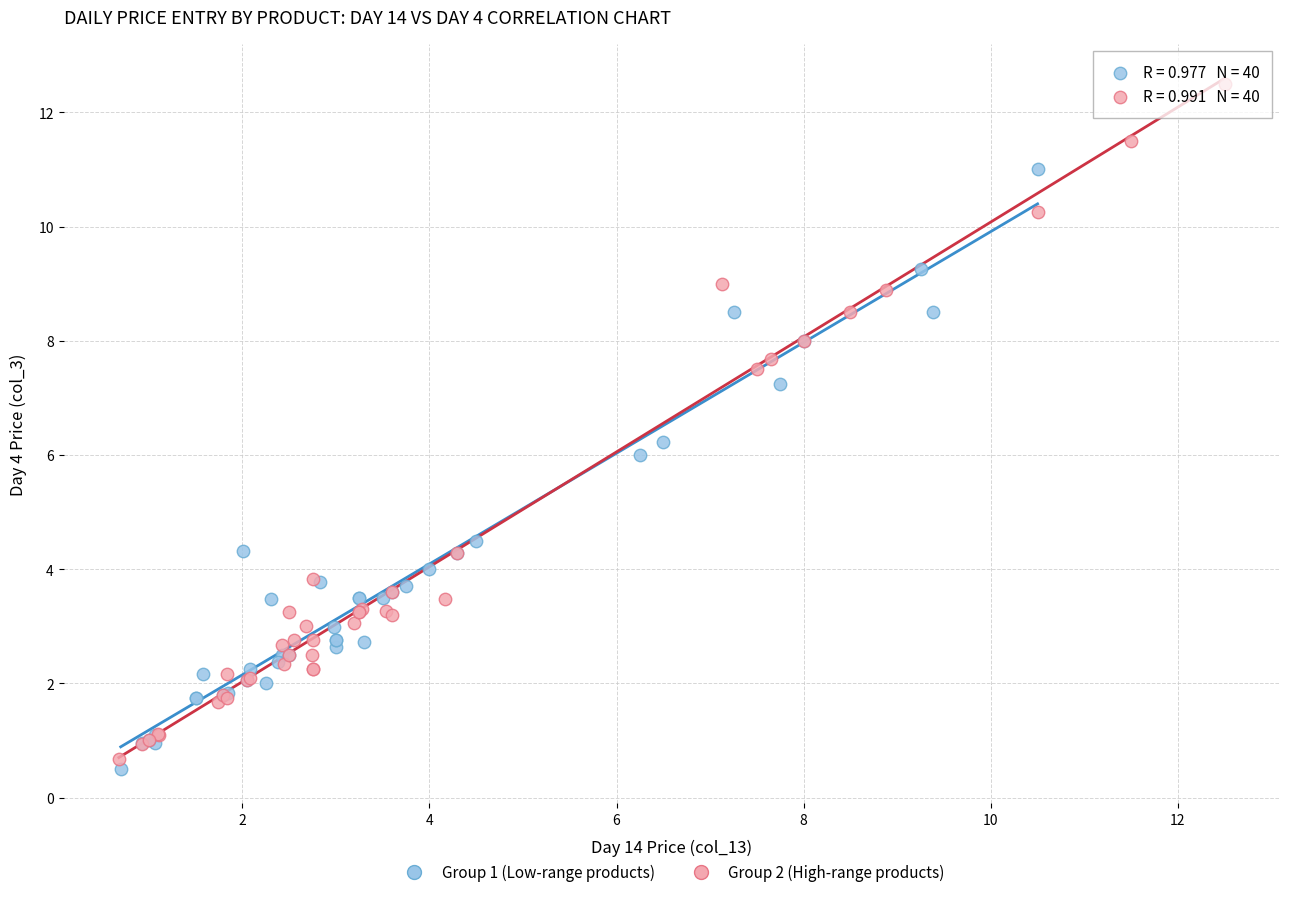

What are all the series names shown in the legend?

Group 1 (Low-range products), Group 2 (High-range products)